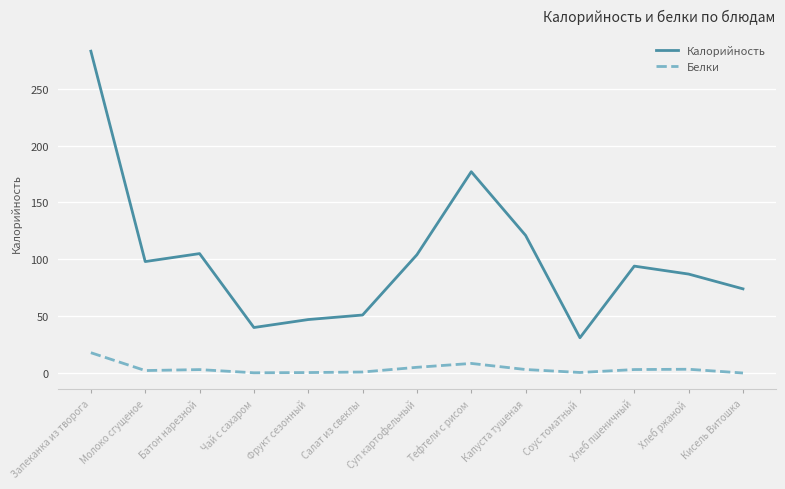

What is the average value of the Белки series?

3.7